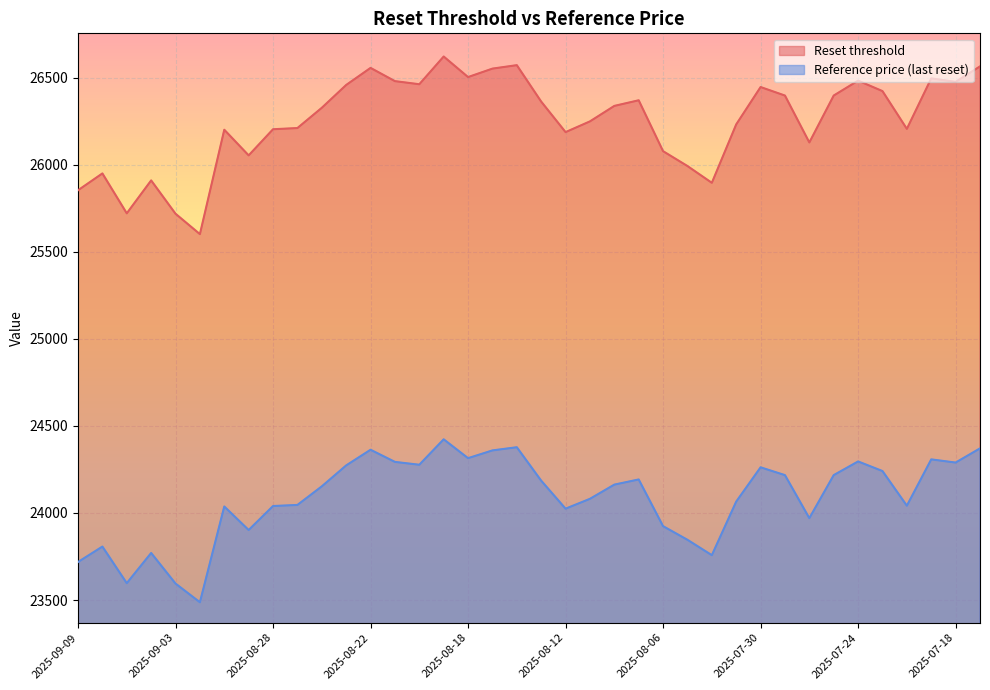

How many lines are shown in the chart?

2